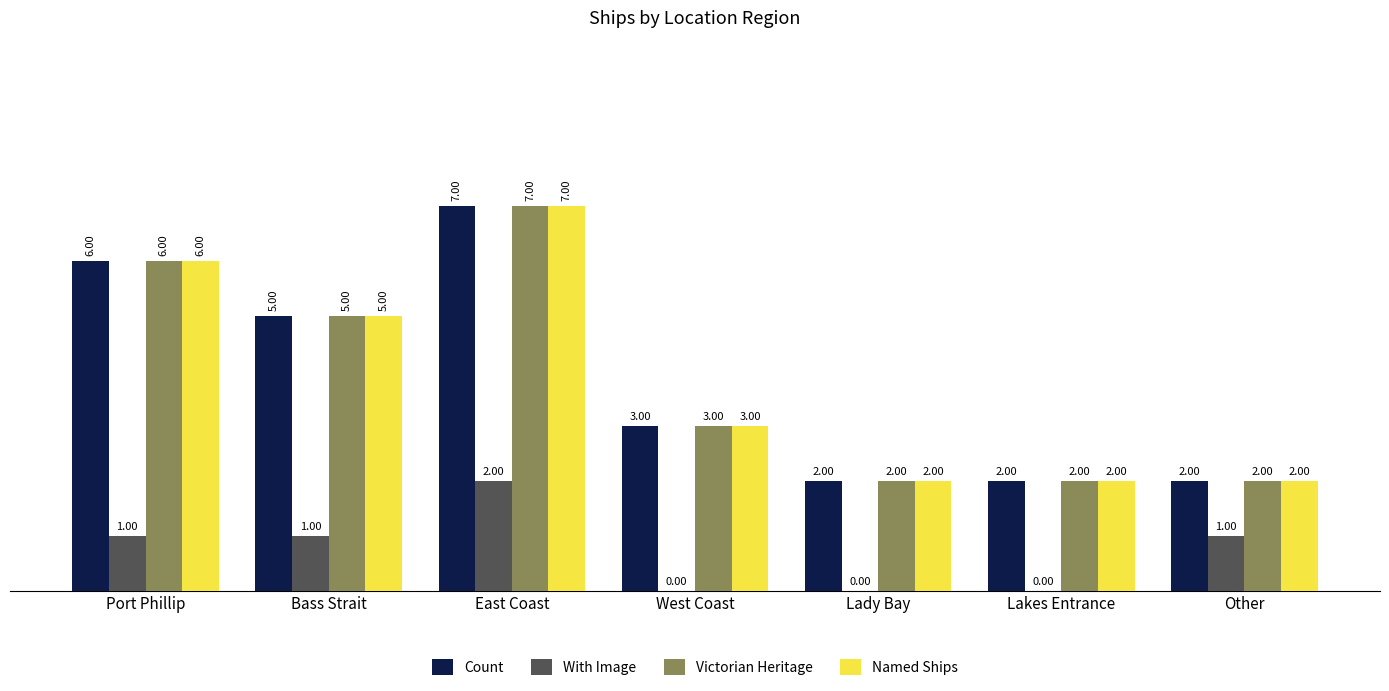

At which label does Victorian Heritage first exceed 3?

Port Phillip